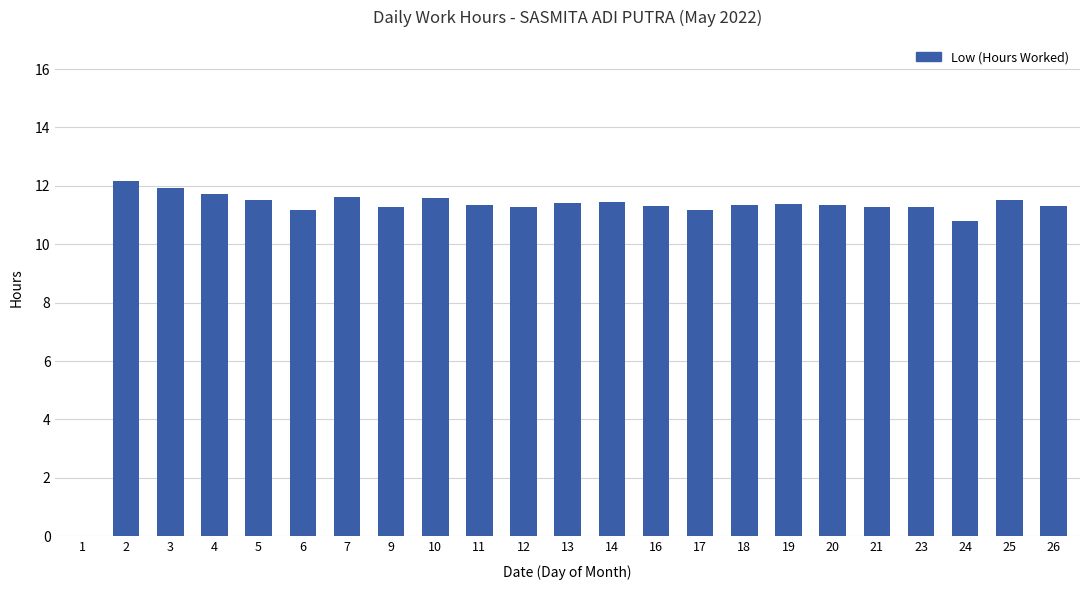

Which has a higher value, 6 or 24?

6